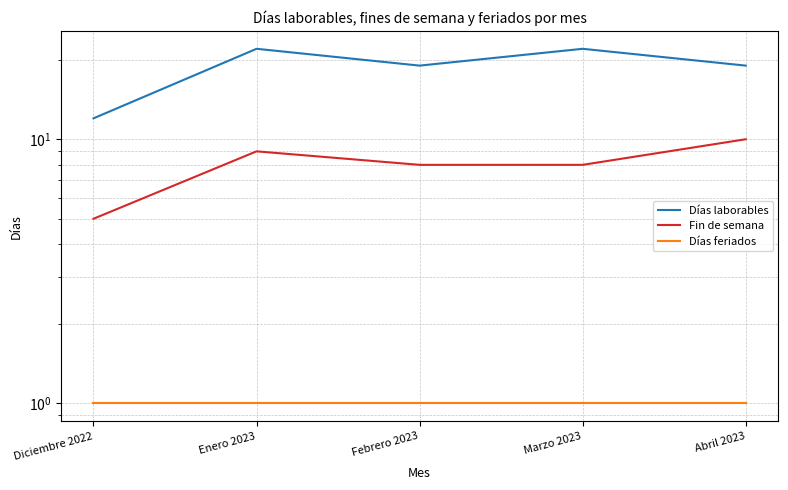

Read the Días feriados value at Diciembre 2022.

1